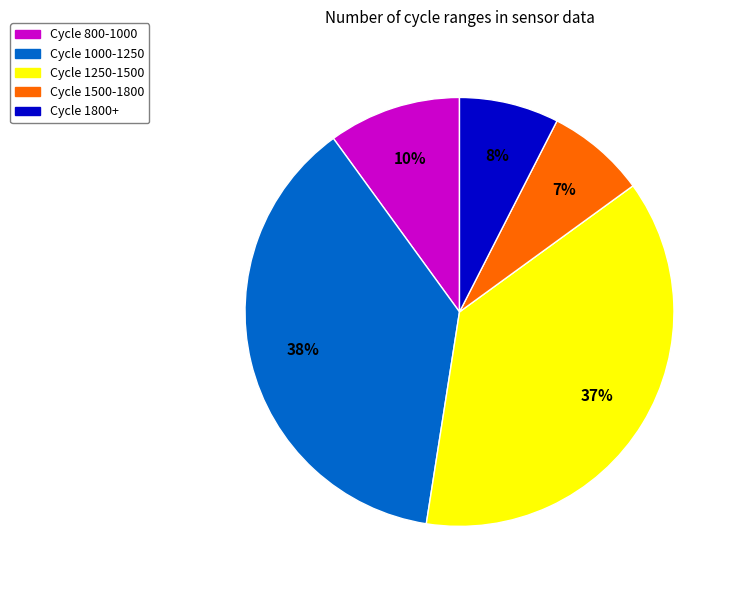

Count the number of slices in the pie.

5